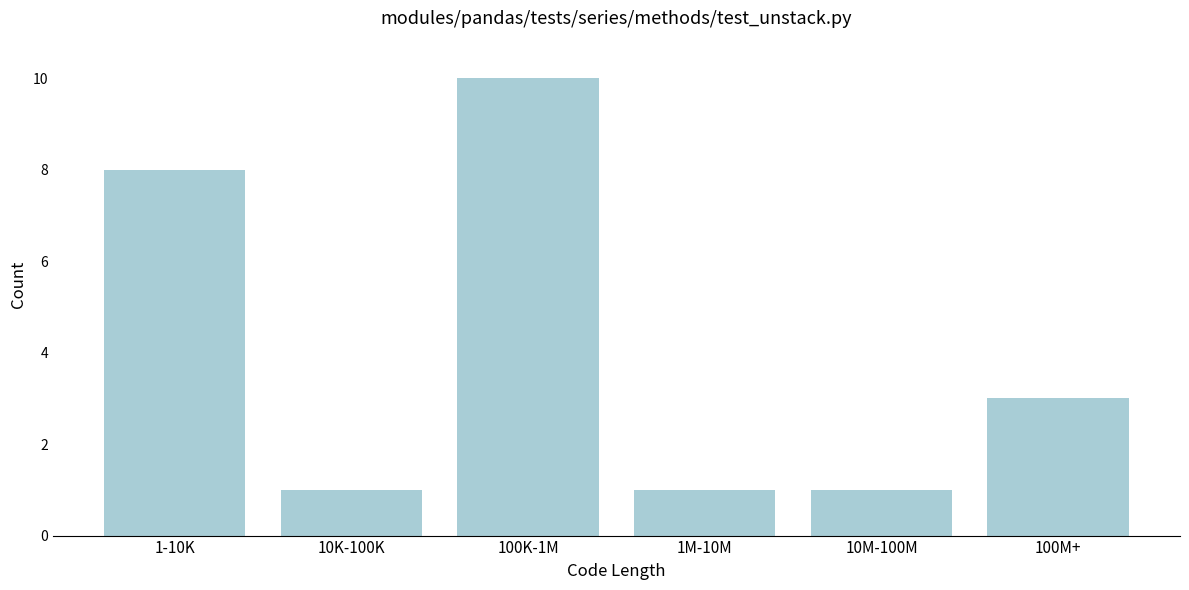

Reading right to left, extract all data points from this chart.

100M+=3	10M-100M=1	1M-10M=1	100K-1M=10	10K-100K=1	1-10K=8